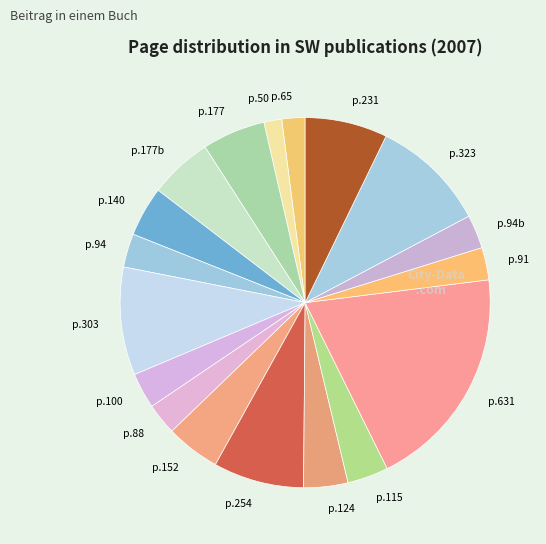

Which slice is the largest?

p.631